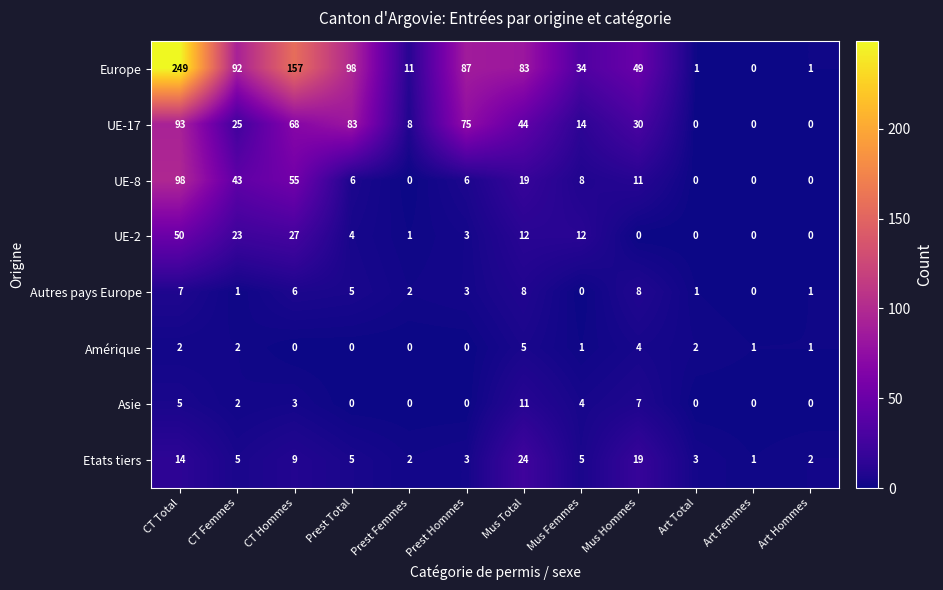

At which category is the sum across all series the highest?

CT Total